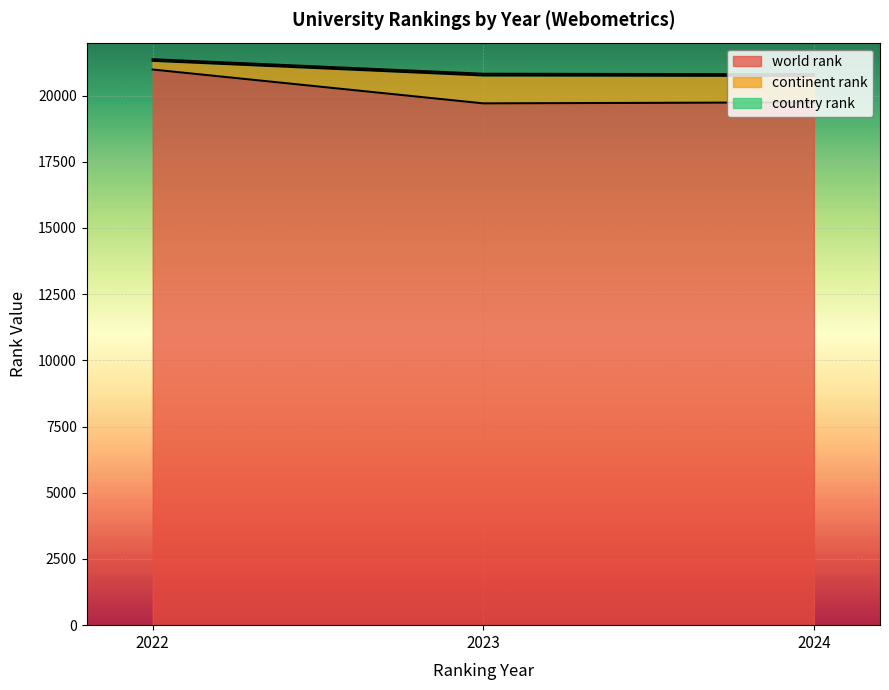

What is the sum of the world rank values at 2022 and 2023?

40688